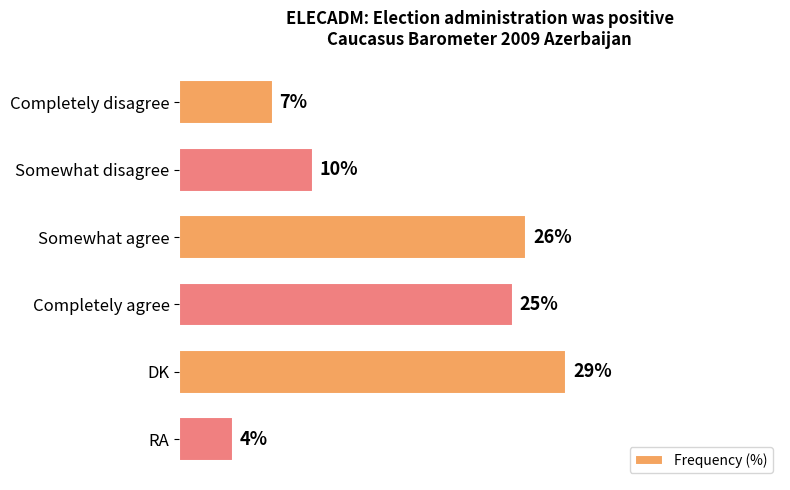

Rank the categories by value from highest to lowest.

DK, Somewhat agree, Completely agree, Somewhat disagree, Completely disagree, RA